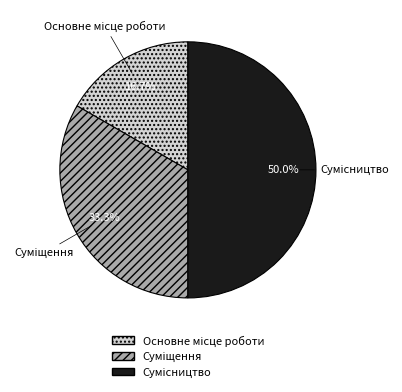

Rank the categories by value from highest to lowest.

Сумісництво, Суміщення, Основне місце роботи